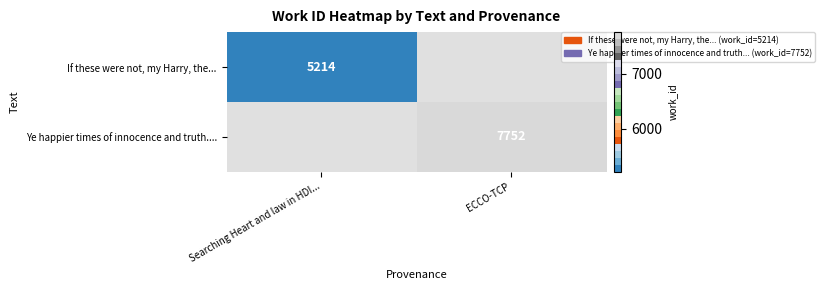

What is the total value across all series at ECCO-TCP?

7752